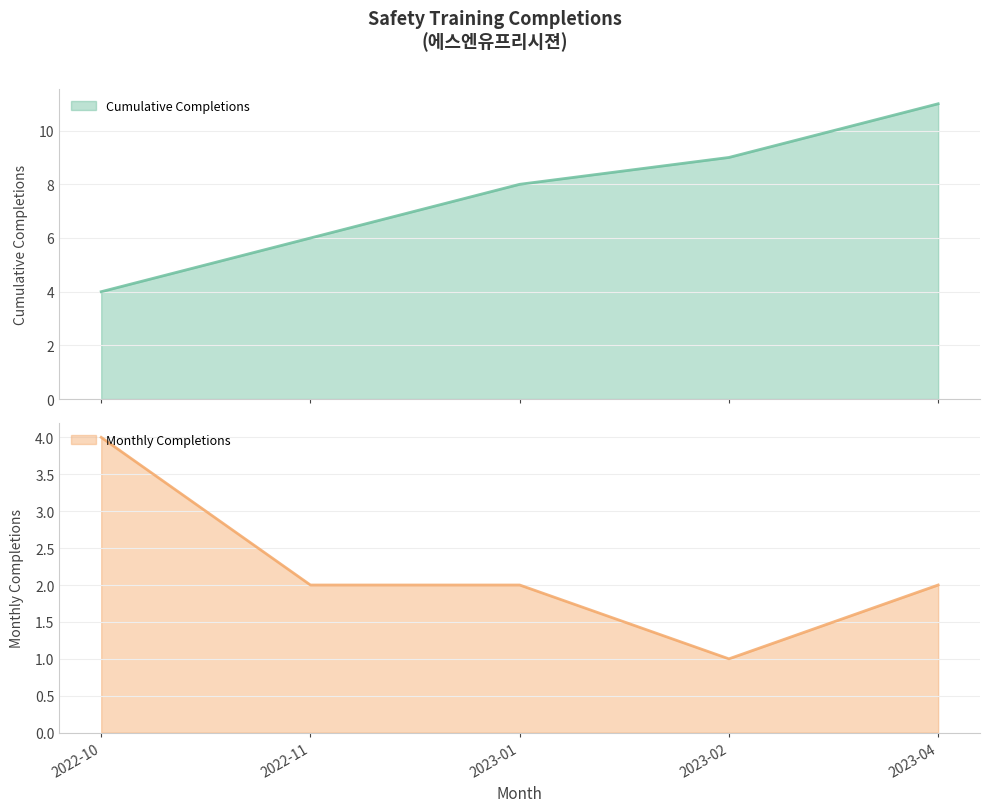

How many values in the Monthly Completions series exceed 2?

1